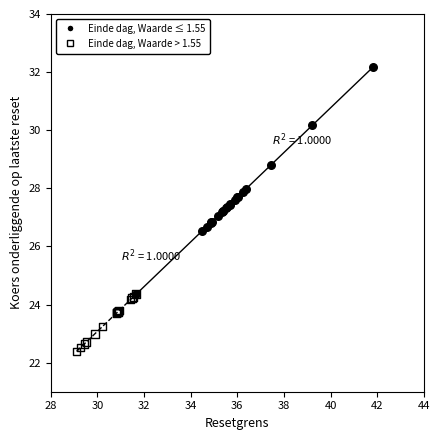

Which series contains the highest Y value?

Einde dag, Waarde ≤ 1.55